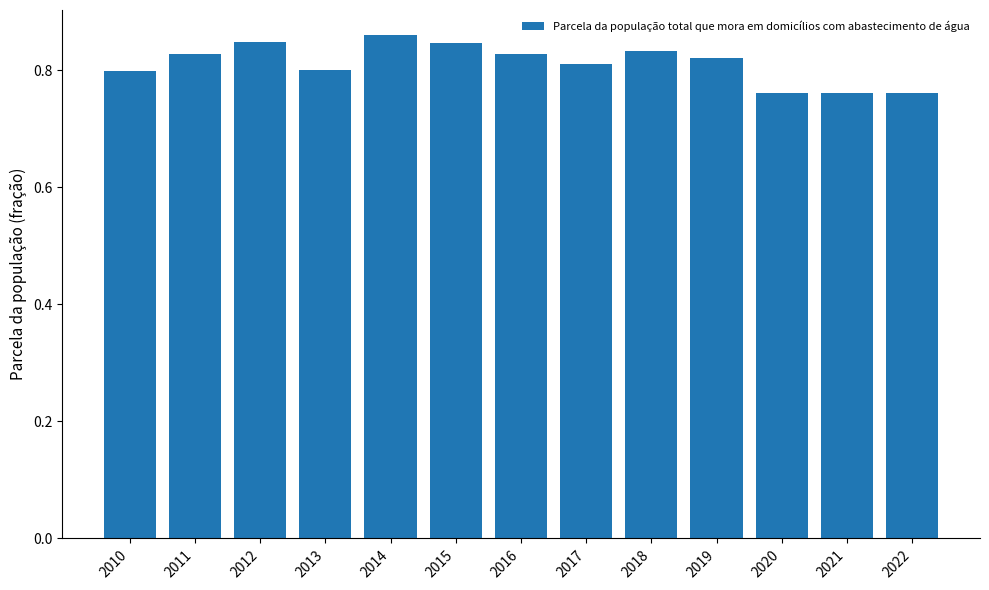

Is it true that the value at 2015 is 0.5?

False